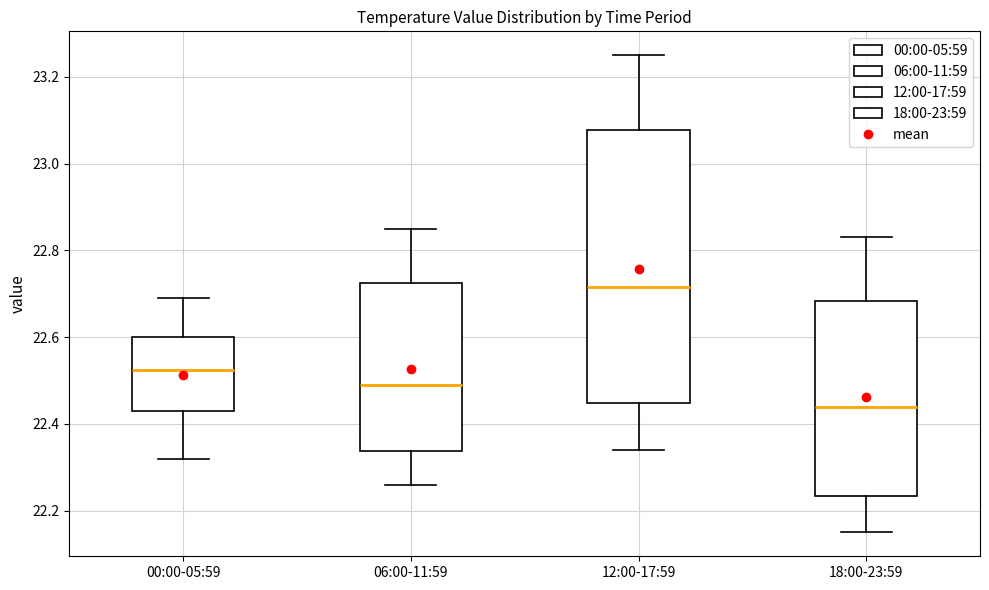

Which box is the tallest, from its lower edge to its upper edge?

12:00-17:59